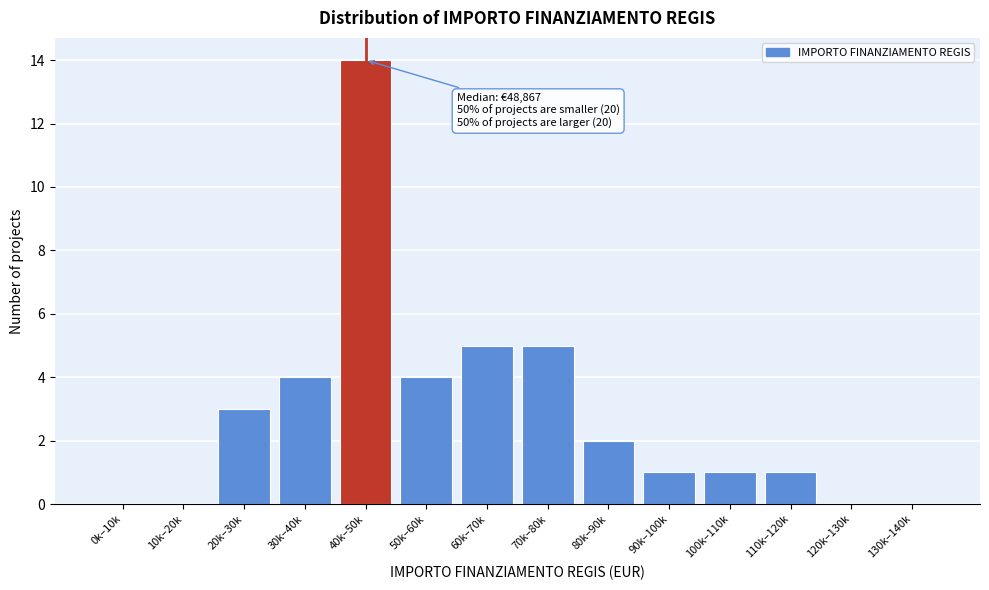

Reading left to right, extract all data points from this chart.

0k–10k=0	10k–20k=0	20k–30k=3	30k–40k=4	40k–50k=14	50k–60k=4	60k–70k=5	70k–80k=5	80k–90k=2	90k–100k=1	100k–110k=1	110k–120k=1	120k–130k=0	130k–140k=0